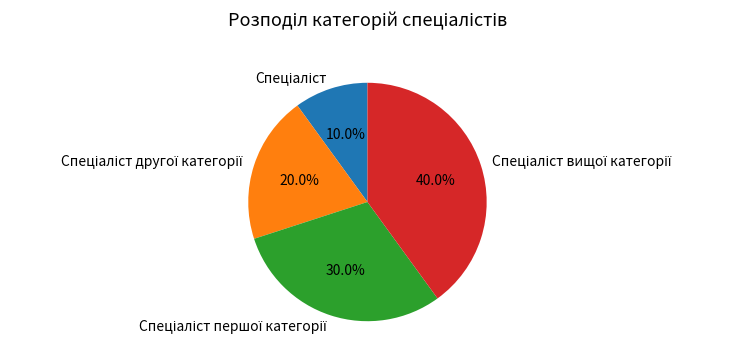

Is there a majority slice in this chart?

No